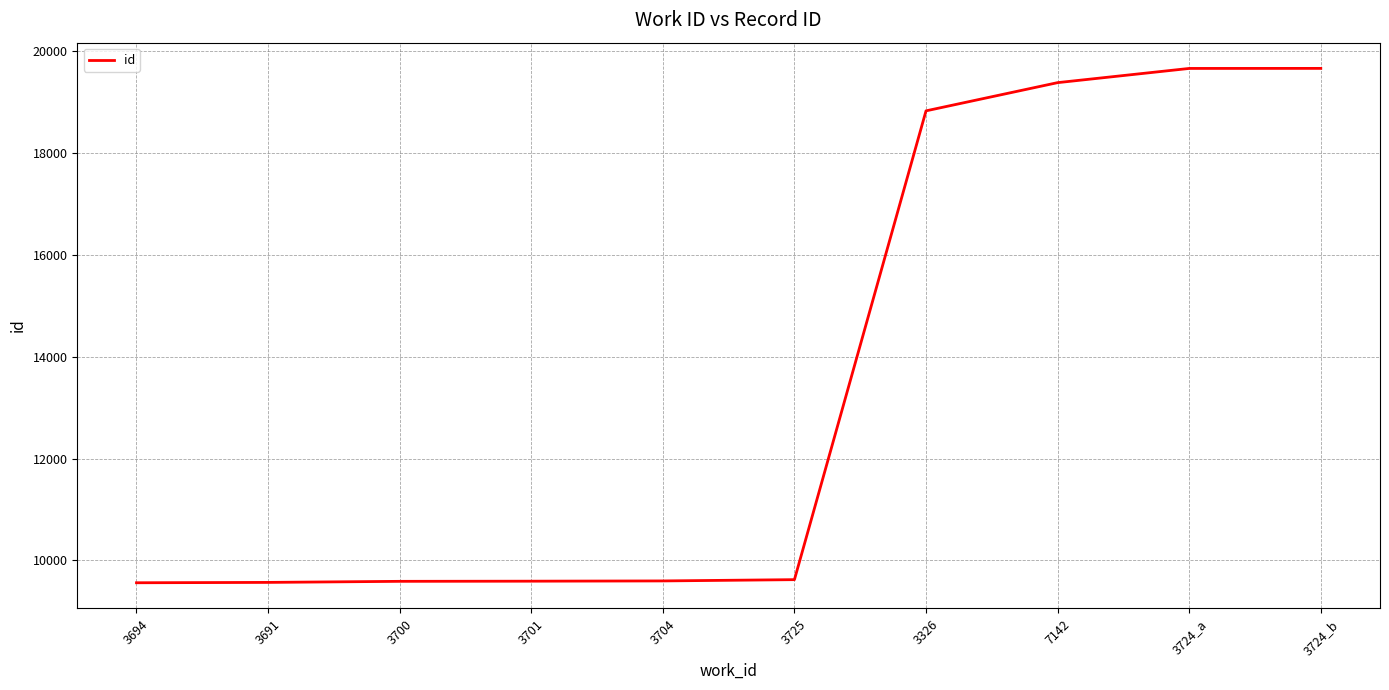

What is the difference between the values at 3694 and 3326?

9269